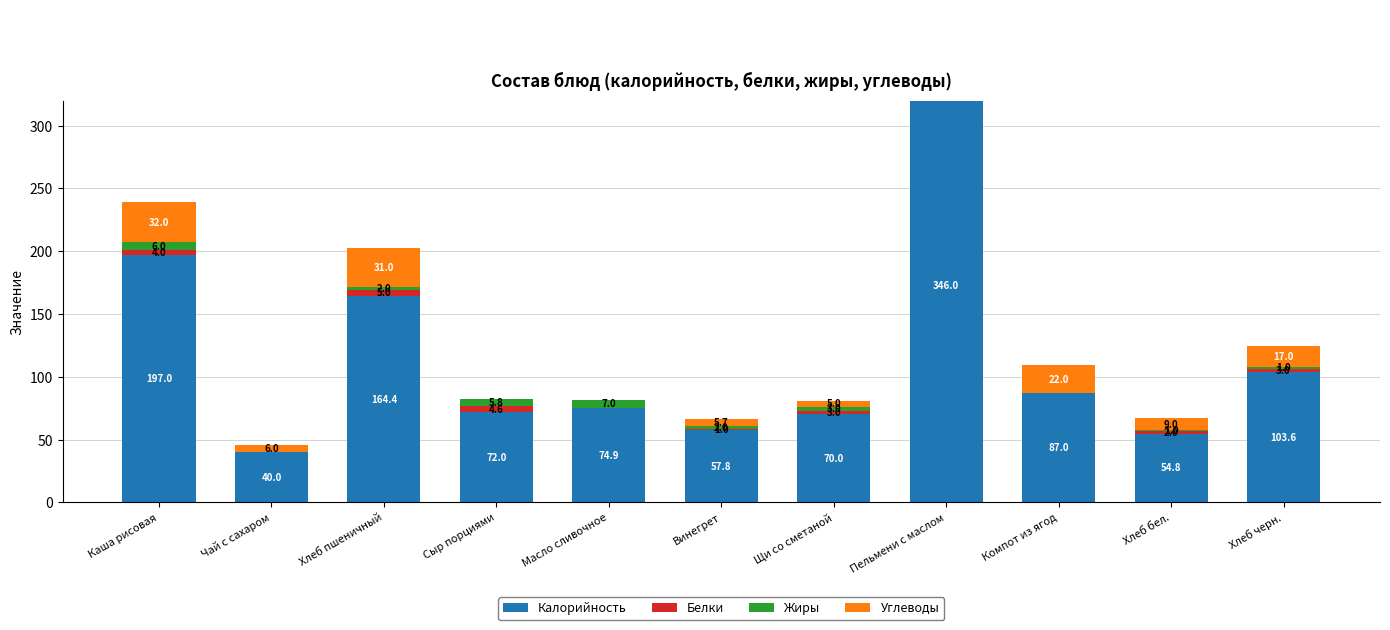

What is the spread (max minus min) of values at Пельмени с маслом?

334.0